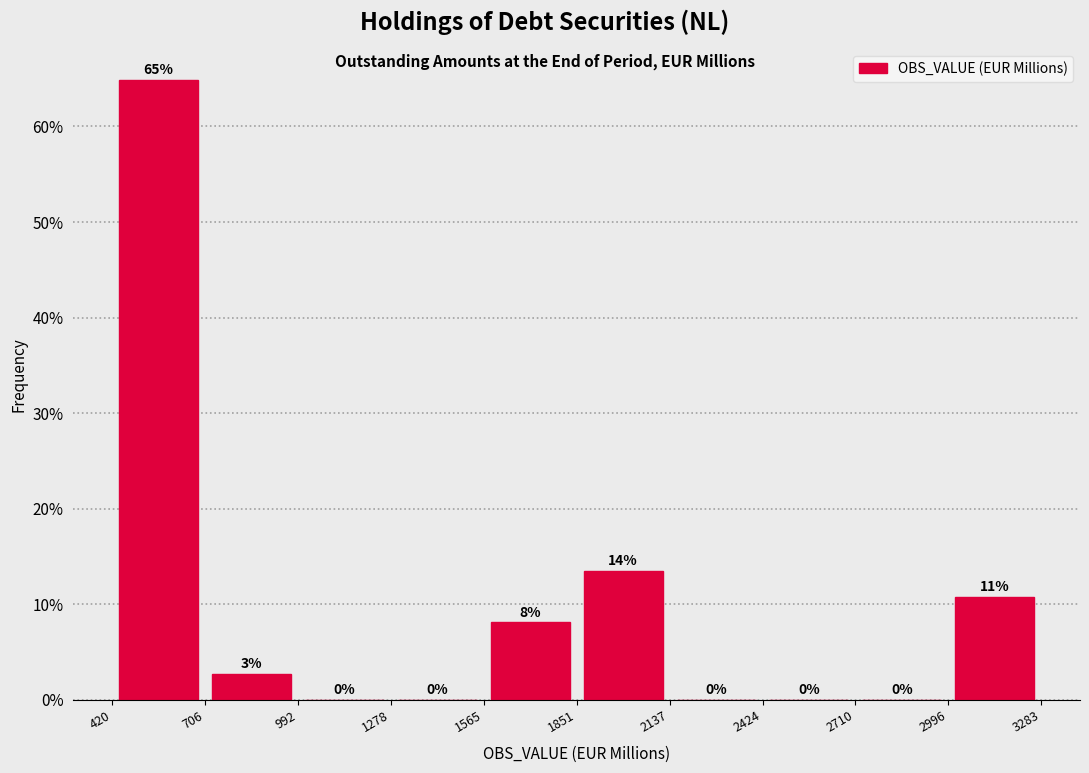

Which range on the x-axis has the tallest bar?

420 to 706